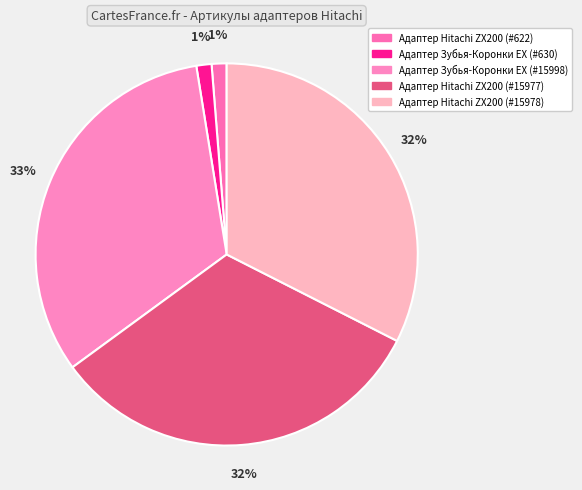

Count the number of slices in the pie.

5